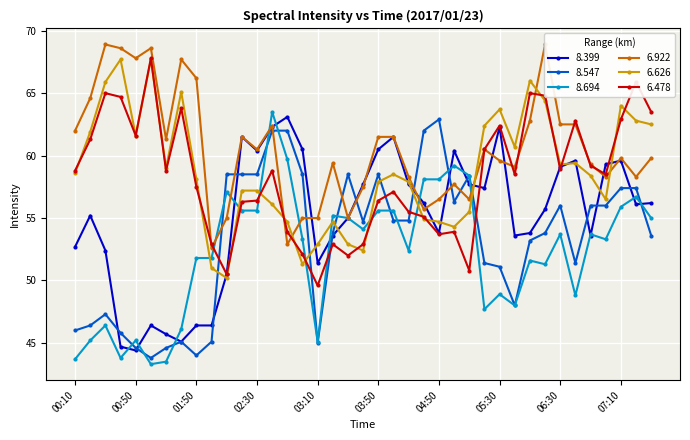

Is the value of 6.922 at 05:40 greater than the value of 8.399 at 00:20?

Yes